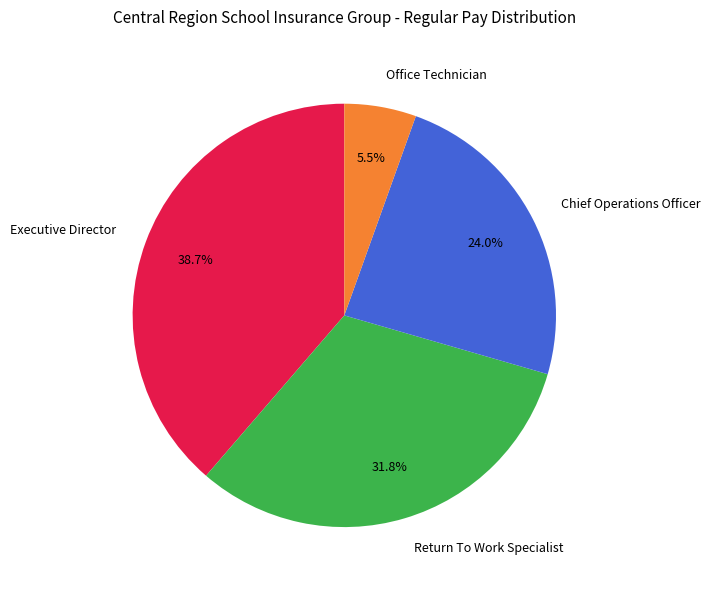

Is the sum of Executive Director and Return To Work Specialist greater than half?

Yes